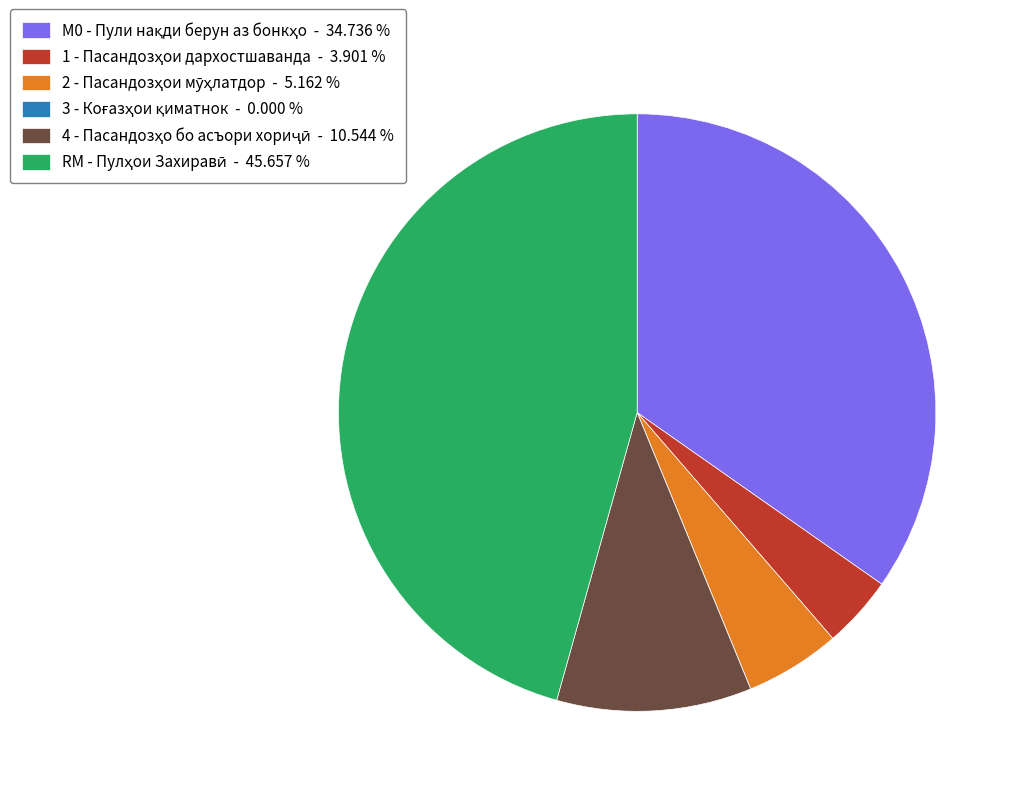

Does any single category account for the majority?

No